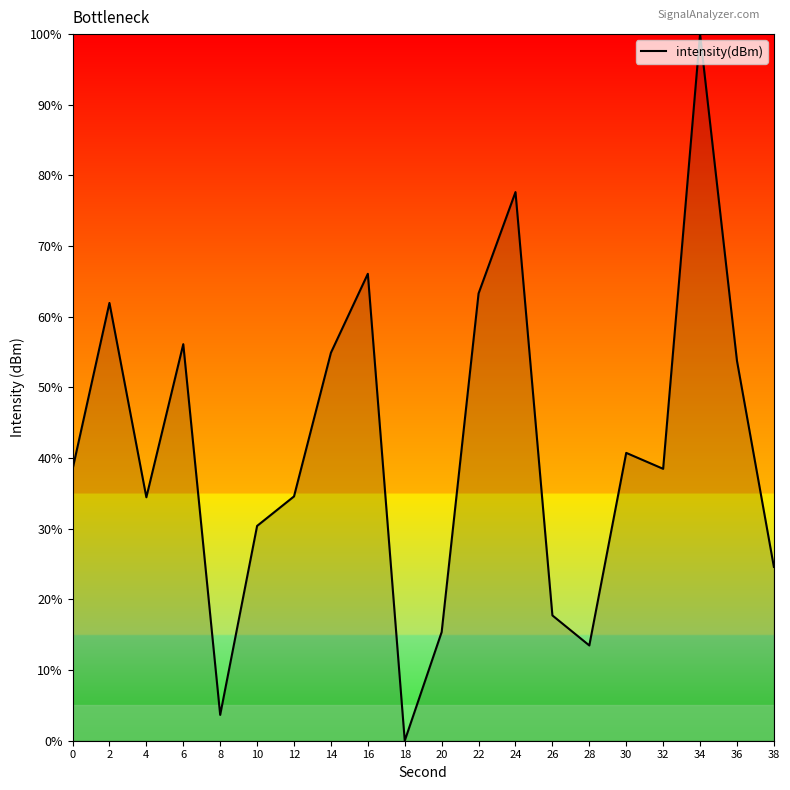

What is the approximate value at 10?

30.4